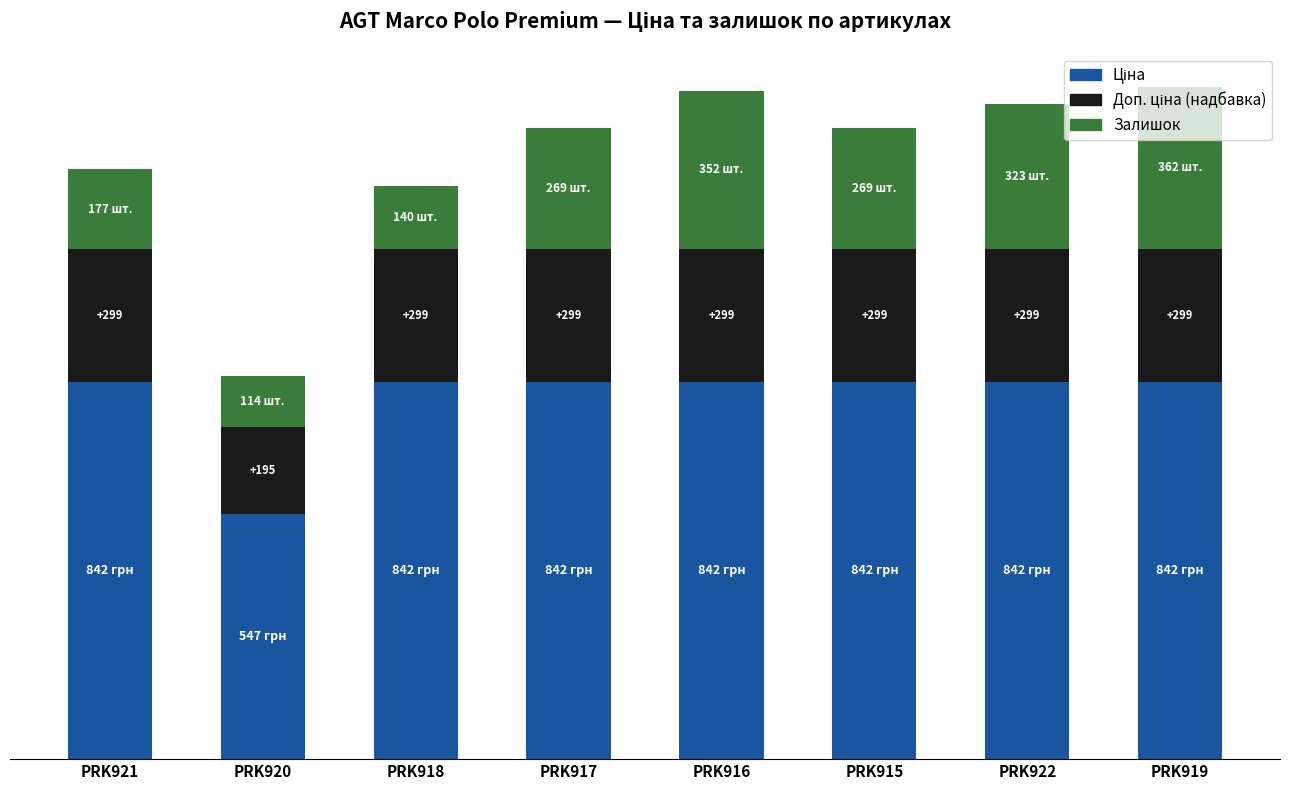

List the series in order of their peak value, lowest first.

Доп. ціна (надбавка), Залишок, Ціна